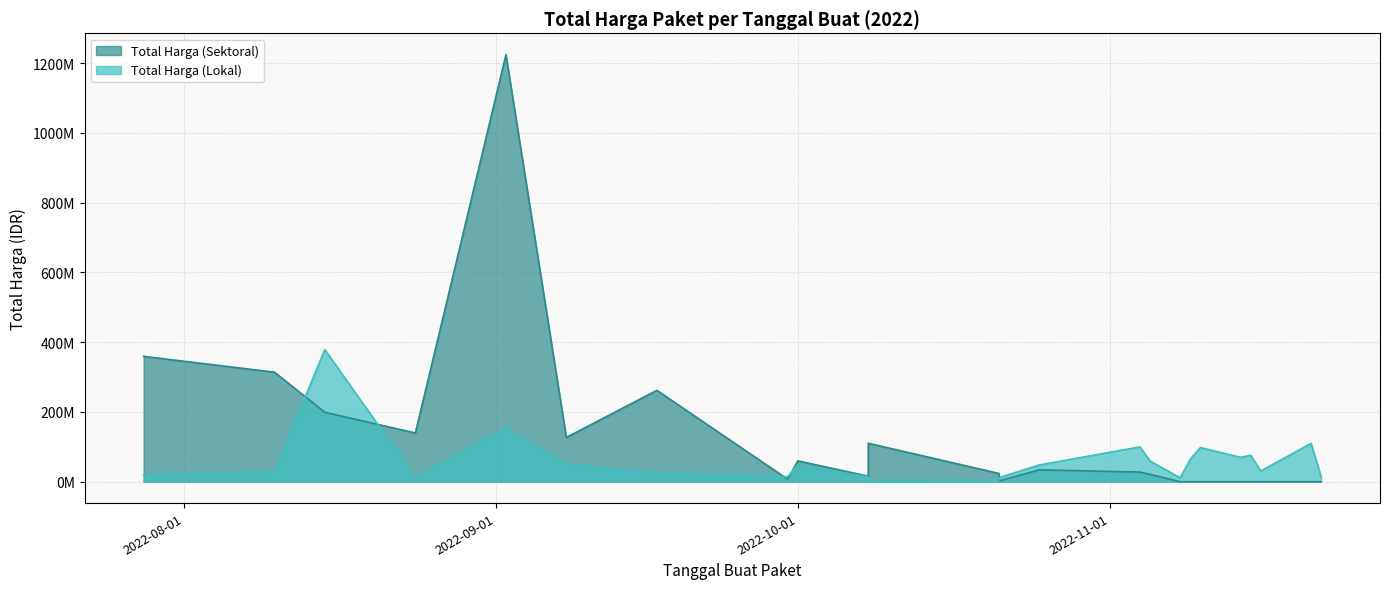

What is the spread (max minus min) of values at 2022-08-15?

179875000